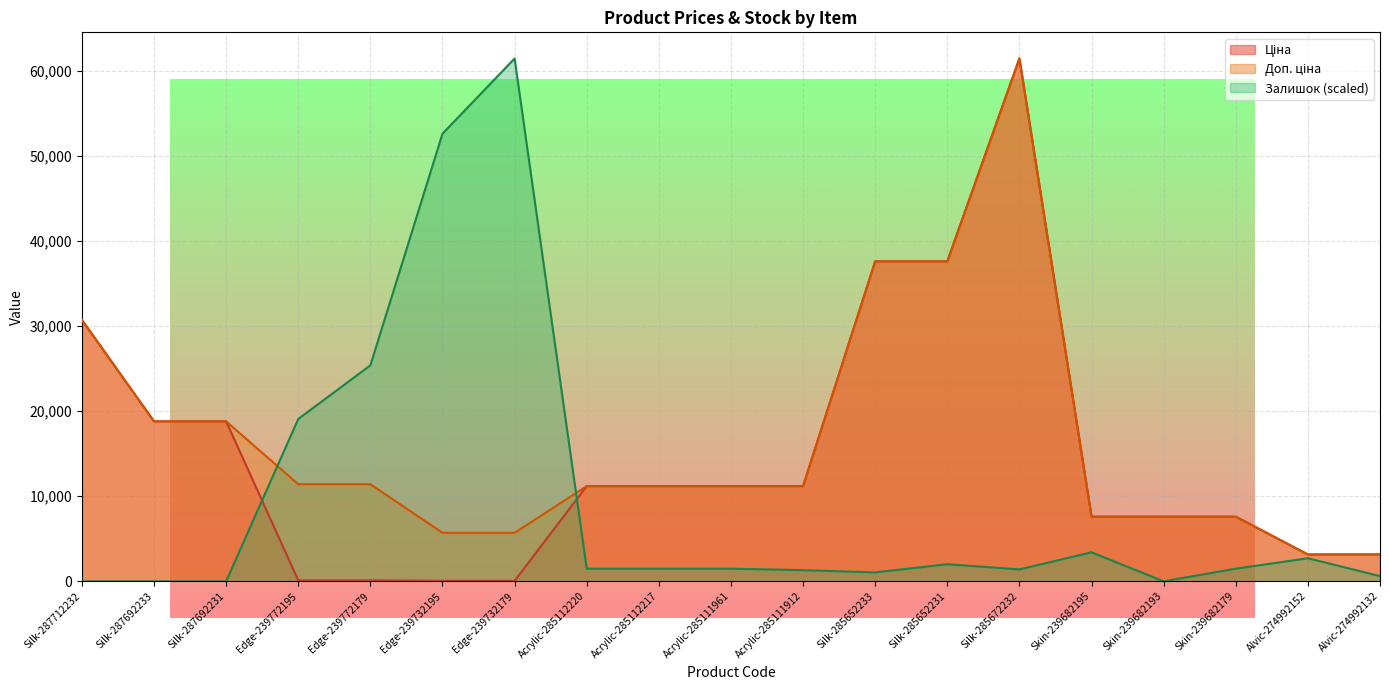

At which category does Доп. ціна reach its first local peak?

Silk-285672232